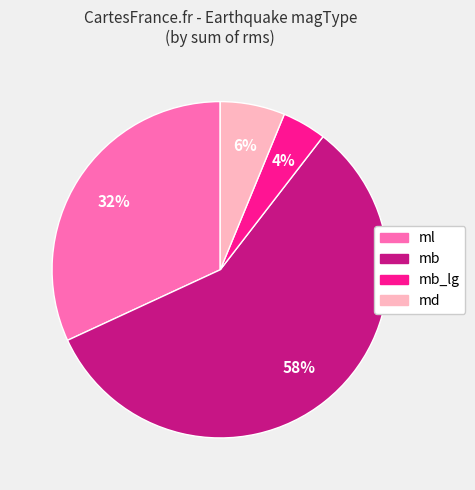

Does any single category account for the majority?

Yes